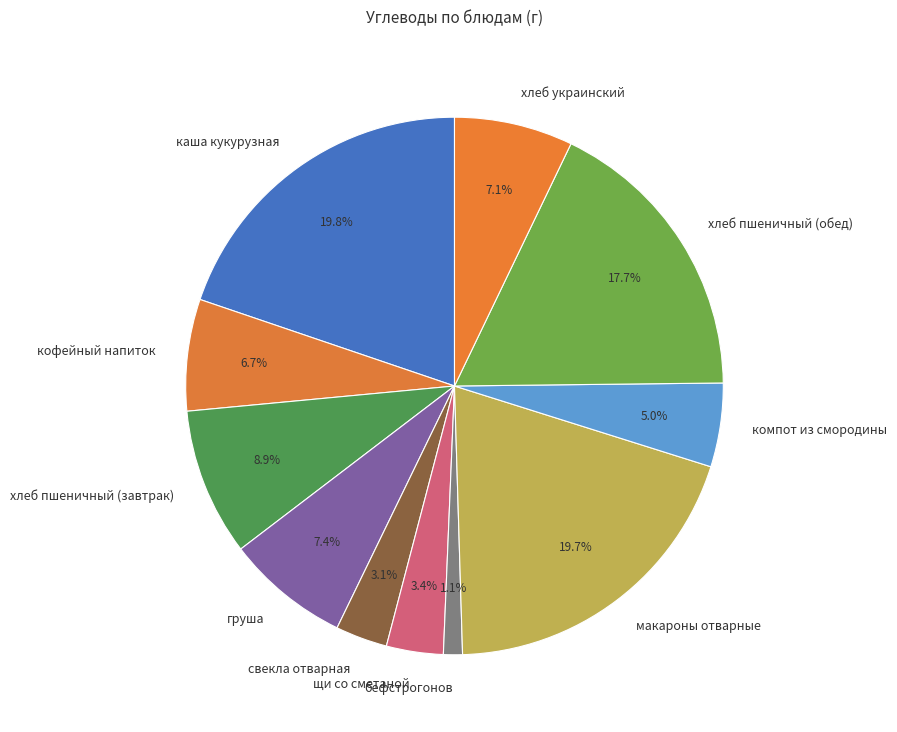

What is the smallest slice in the pie chart?

бефстрогонов